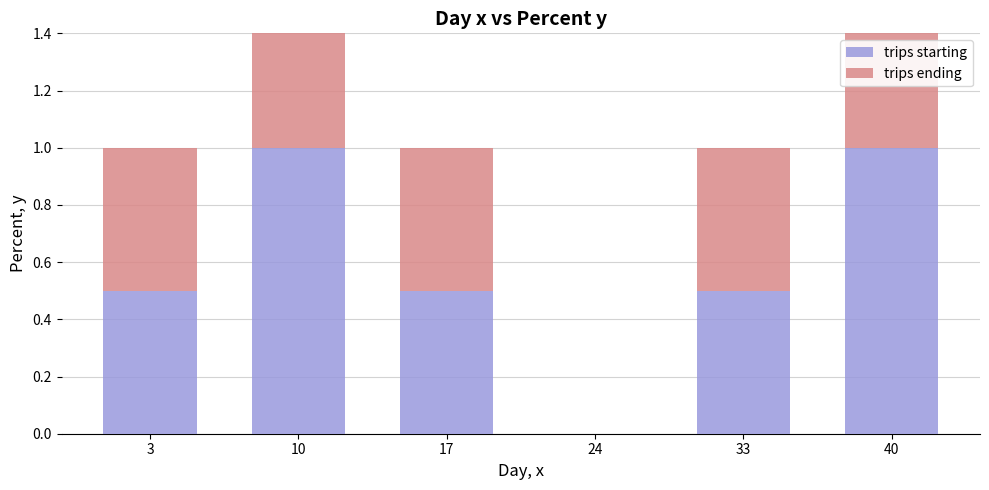

How many values in the trips starting series exceed 0?

5